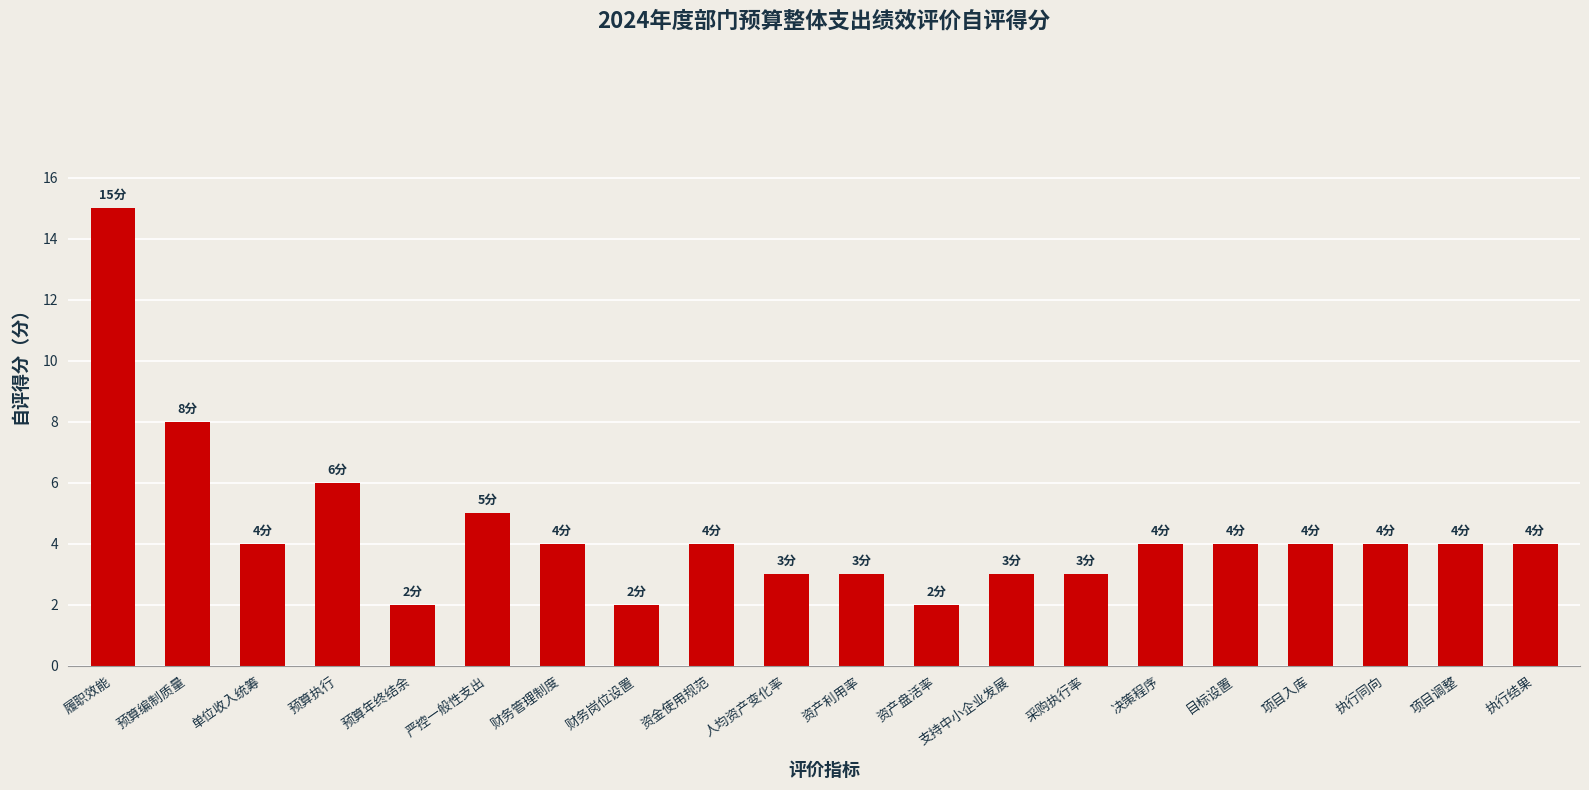

Does the chart contain any negative values?

No